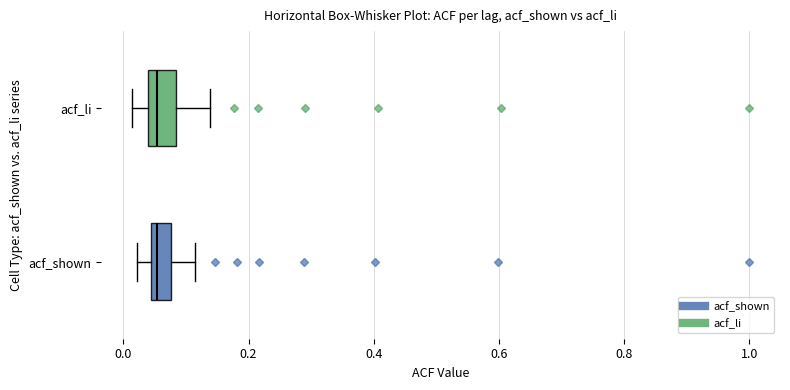

Where is the right edge of the box for acf_shown on the x-axis? The values are not printed on the chart, so give them approximately, as read against the axis.

0.08